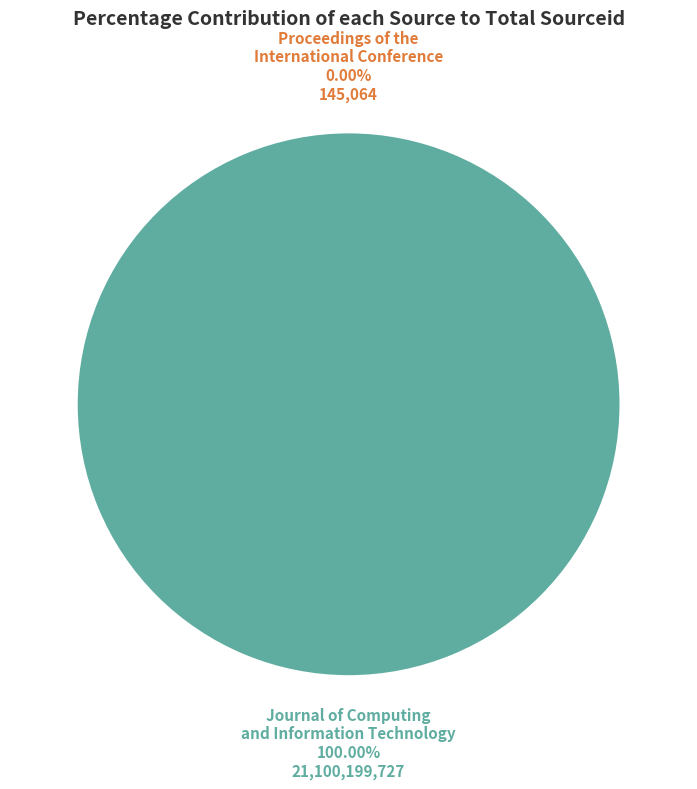

Is there any slice that represents more than half of the pie?

Yes